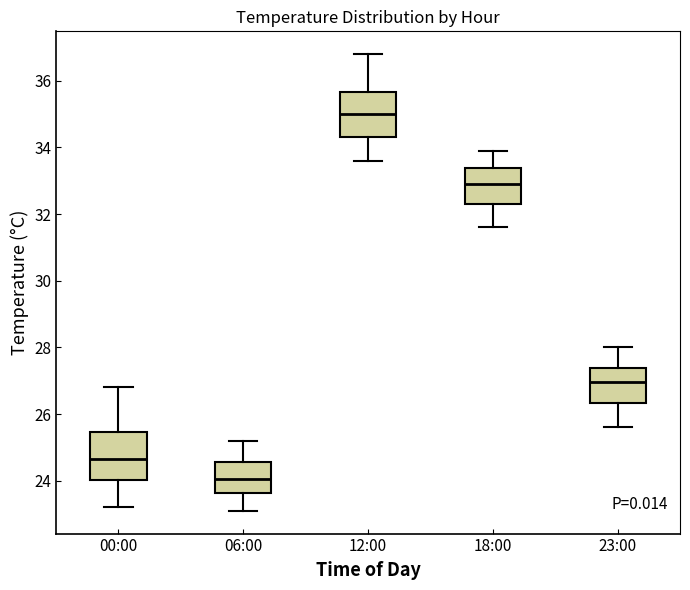

Reading left to right, transcribe this box plot: for each box, give where its median line is, the range the box spans, and where its two whiskers end, as read against the y-axis. The values are not printed on the chart, so give them approximately, as read against the axis.

00:00: median 24.6, box 24.0 to 25.4, whiskers 23.2 to 26.8
06:00: median 24.0, box 23.6 to 24.6, whiskers 23.2 to 25.2
12:00: median 35.0, box 34.4 to 35.6, whiskers 33.6 to 36.8
18:00: median 33.0, box 32.4 to 33.4, whiskers 31.6 to 34.0
23:00: median 27.0, box 26.4 to 27.4, whiskers 25.6 to 28.0